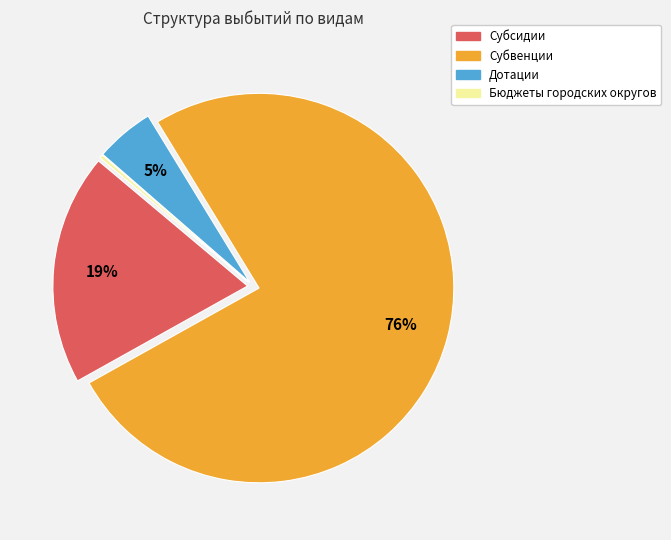

How many slices are in this pie chart?

4